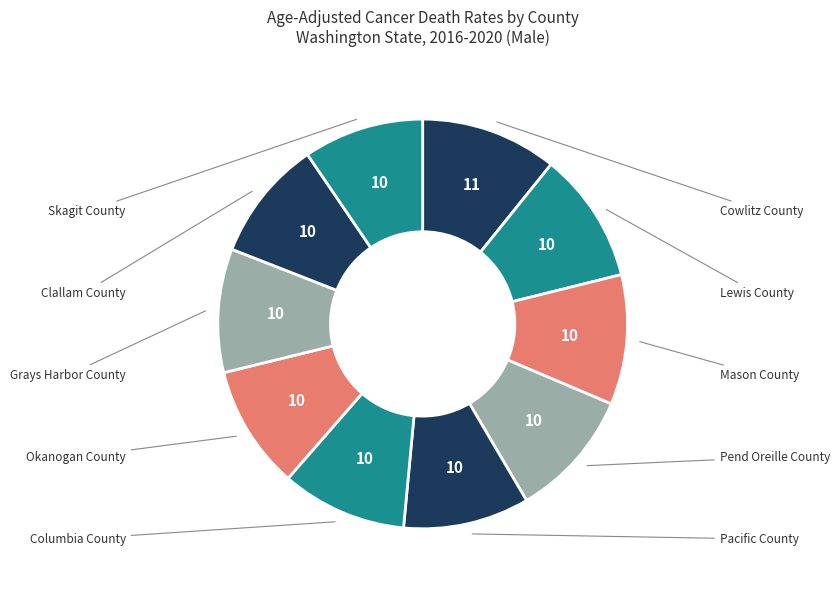

Rank the categories by value from highest to lowest.

Cowlitz County, Lewis County, Mason County, Pend Oreille County, Pacific County, Columbia County, Okanogan County, Grays Harbor County, Clallam County, Skagit County